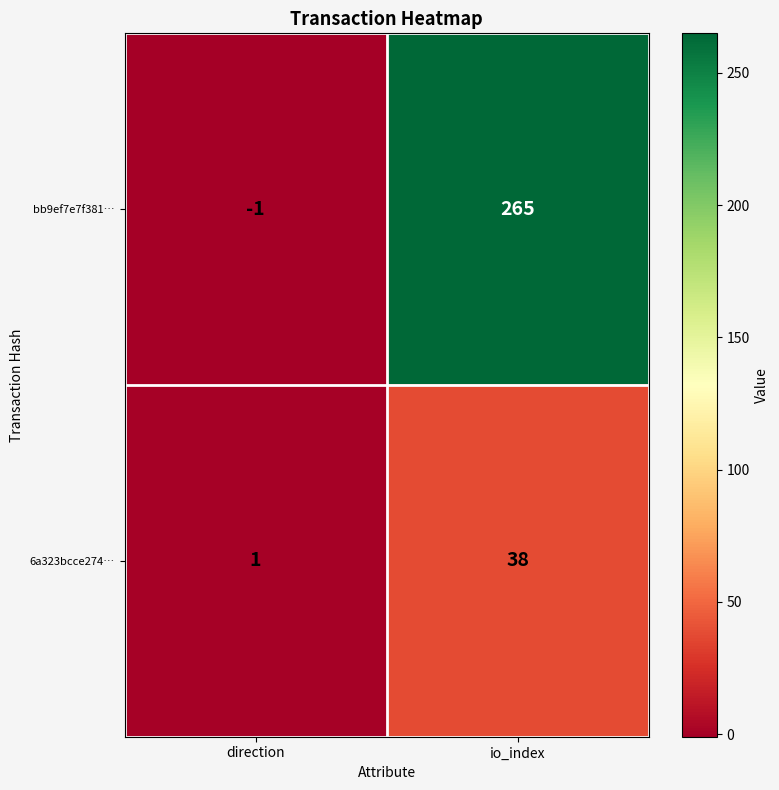

Rank the series by their maximum value, from highest to lowest.

bb9ef7e7f381…, 6a323bcce274…